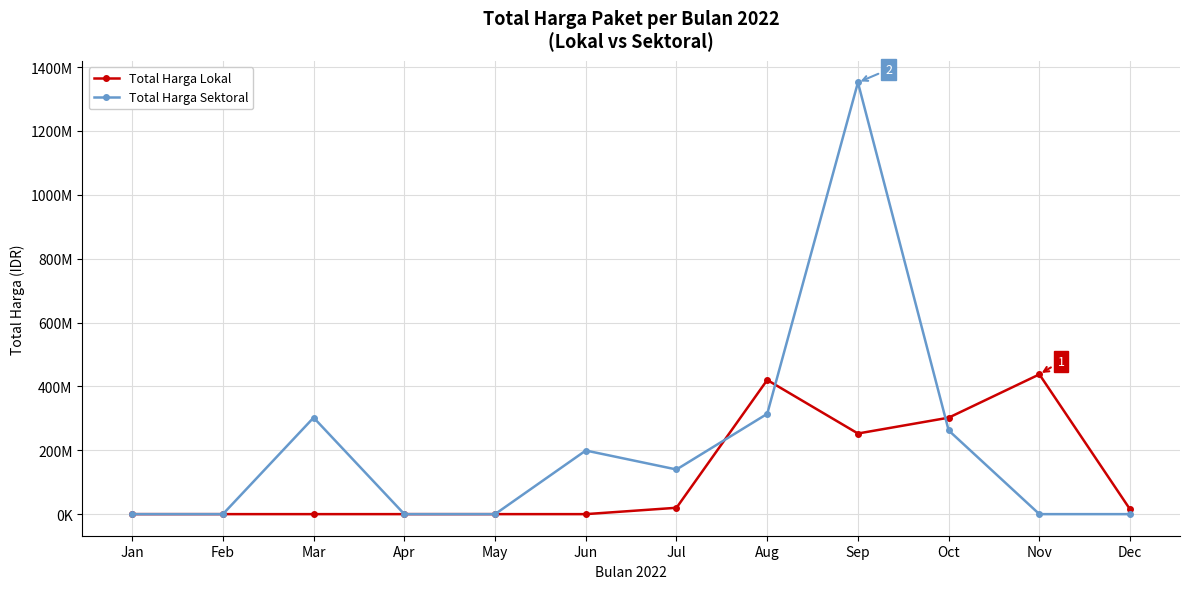

At which category is the sum across all series the highest?

Sep